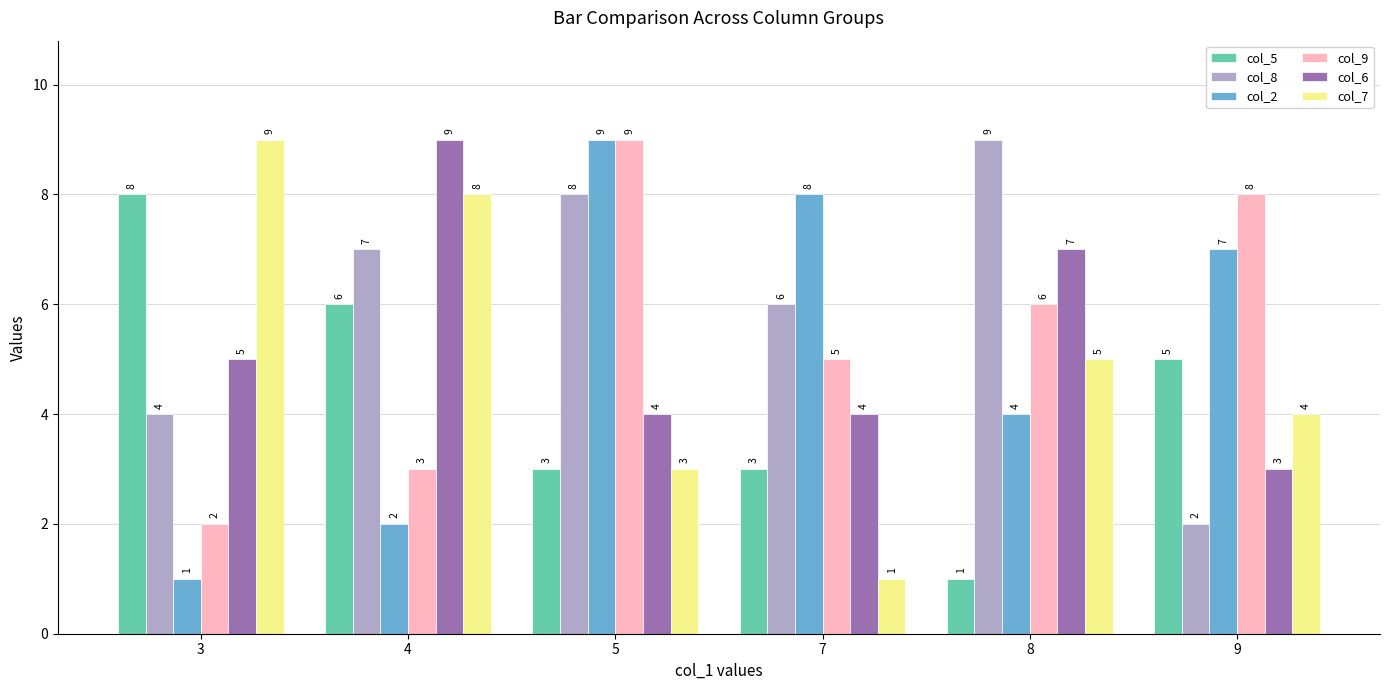

What is the highest value of the col_7 series?

9